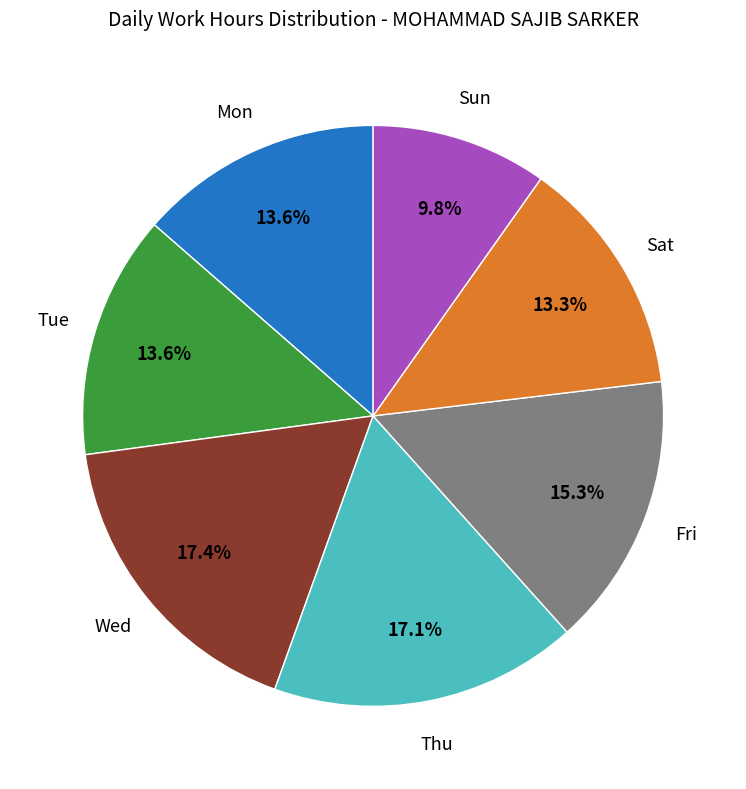

Is there any slice that represents more than half of the pie?

No